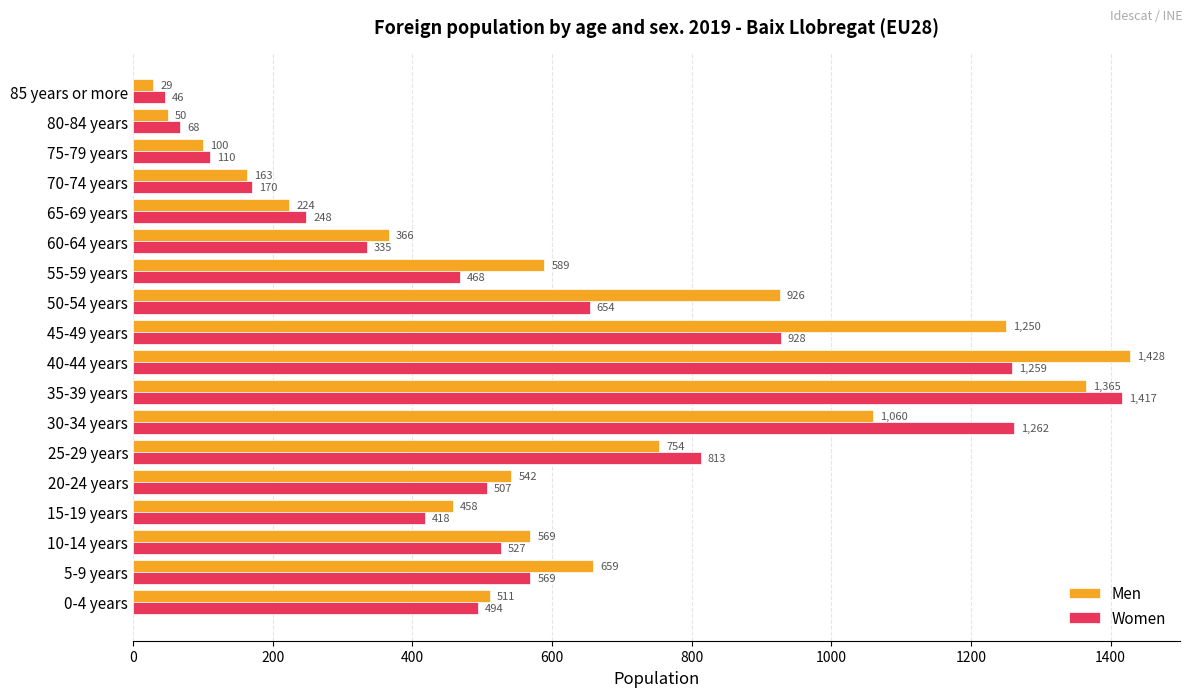

List the series in order of their overall mean, highest first.

Men, Women